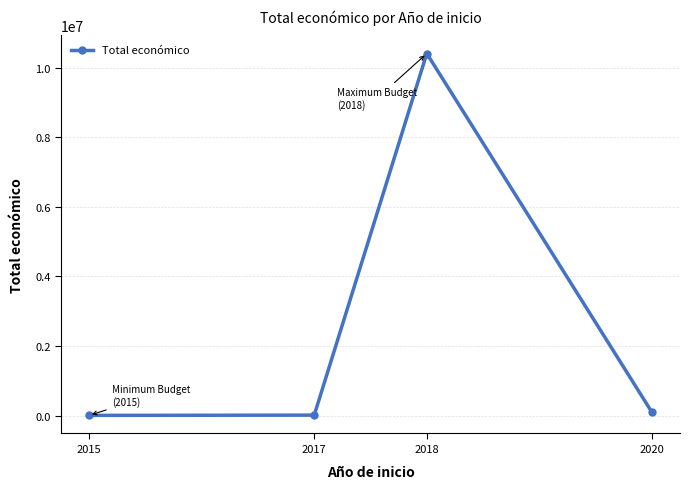

Is this an area chart (filled region under the line)?

No